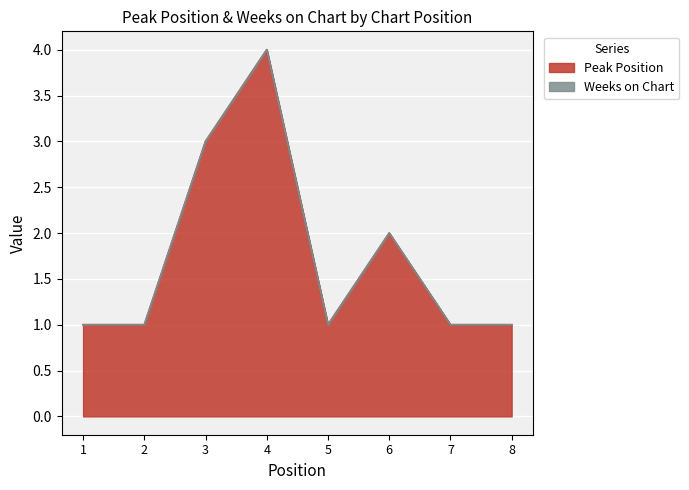

How many points are lower than both their immediate neighbors (excluding endpoints)?

1